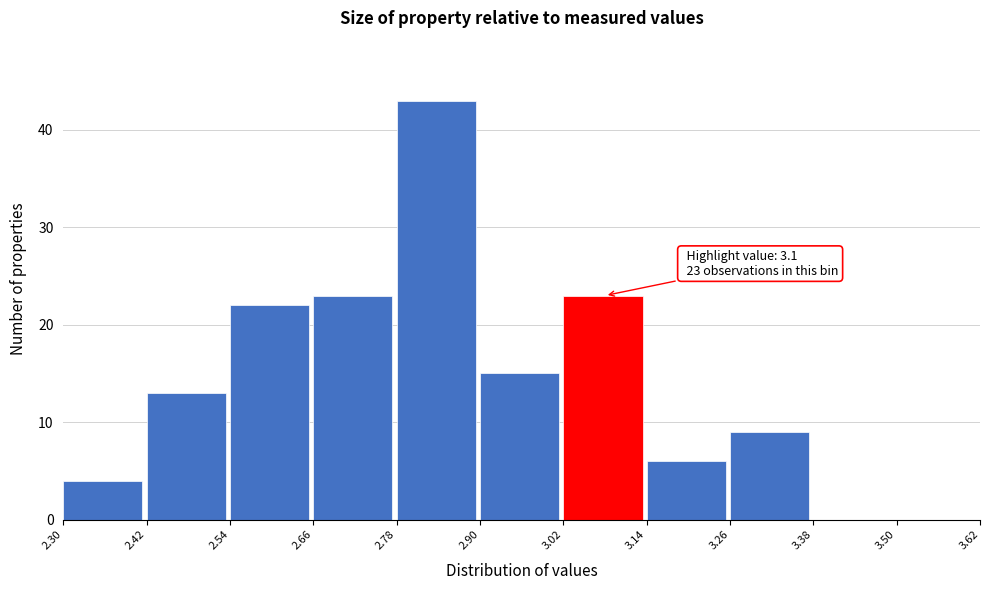

Which range on the x-axis has the tallest bar?

2.78 to 2.90